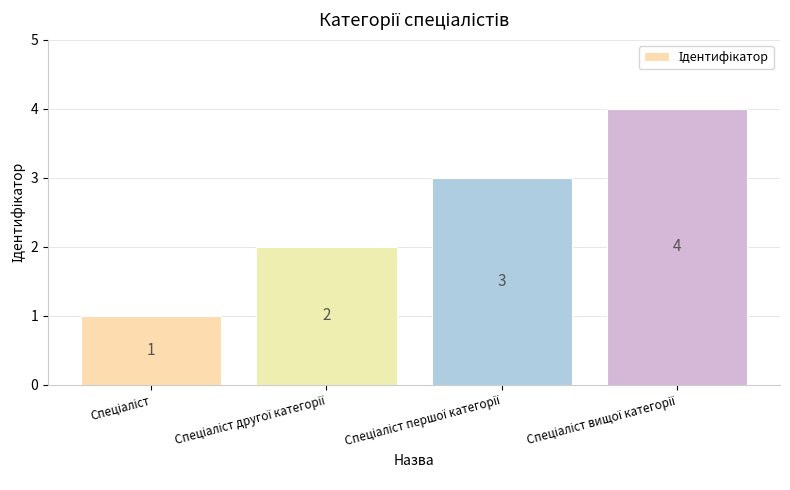

What is the difference between the maximum and minimum values?

3